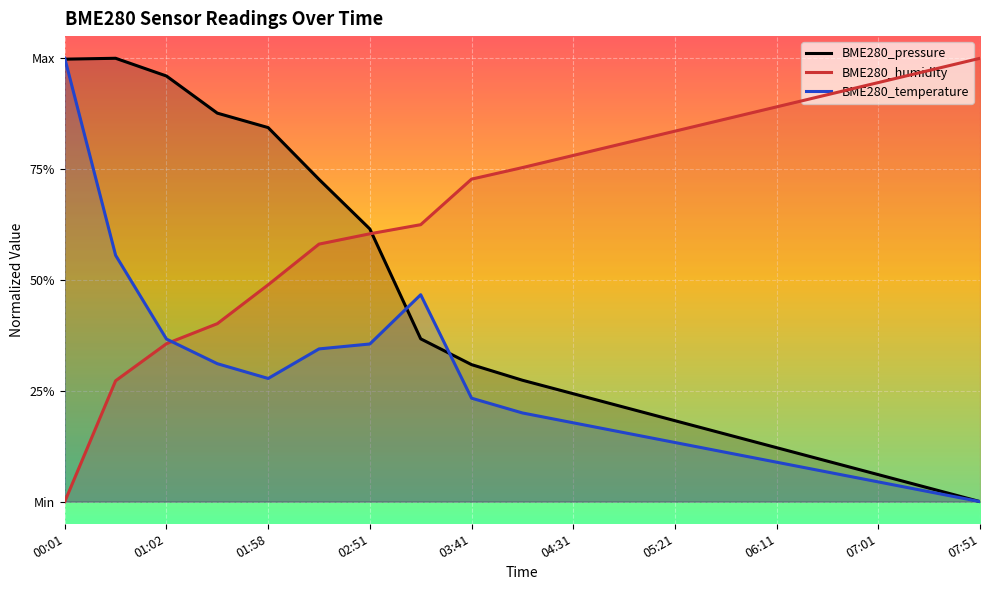

What are all the series names shown in the legend?

BME280_pressure, BME280_humidity, BME280_temperature